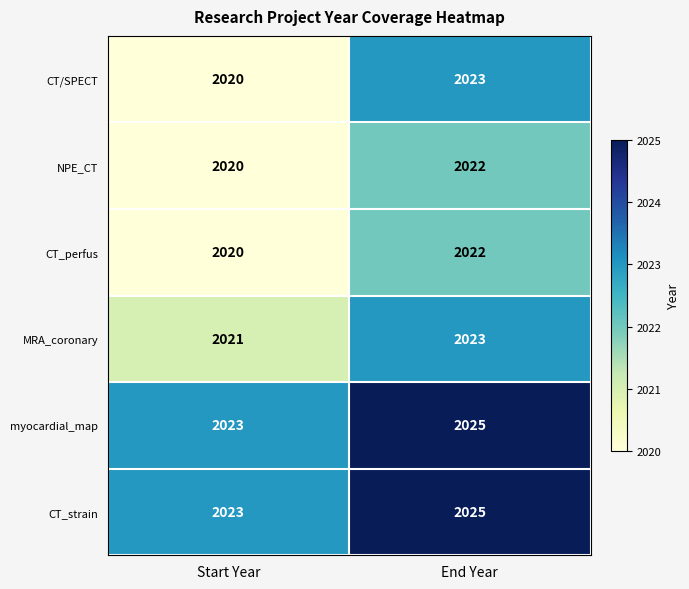

Reading left to right, list all the values displayed in this chart.

CT/SPECT: 2020	2023
NPE_CT: 2020	2022
CT_perfus: 2020	2022
MRA_coronary: 2021	2023
myocardial_map: 2023	2025
CT_strain: 2023	2025